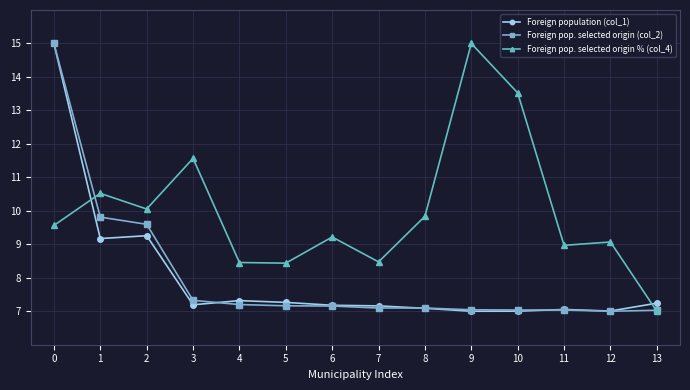

Where do Foreign population (col_1) and Foreign pop. selected origin % (col_4) first cross each other?

0 and 1